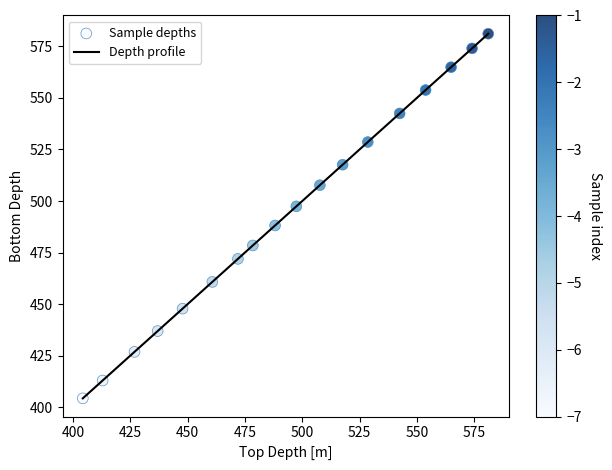

What is the maximum value shown in the chart?

581.2